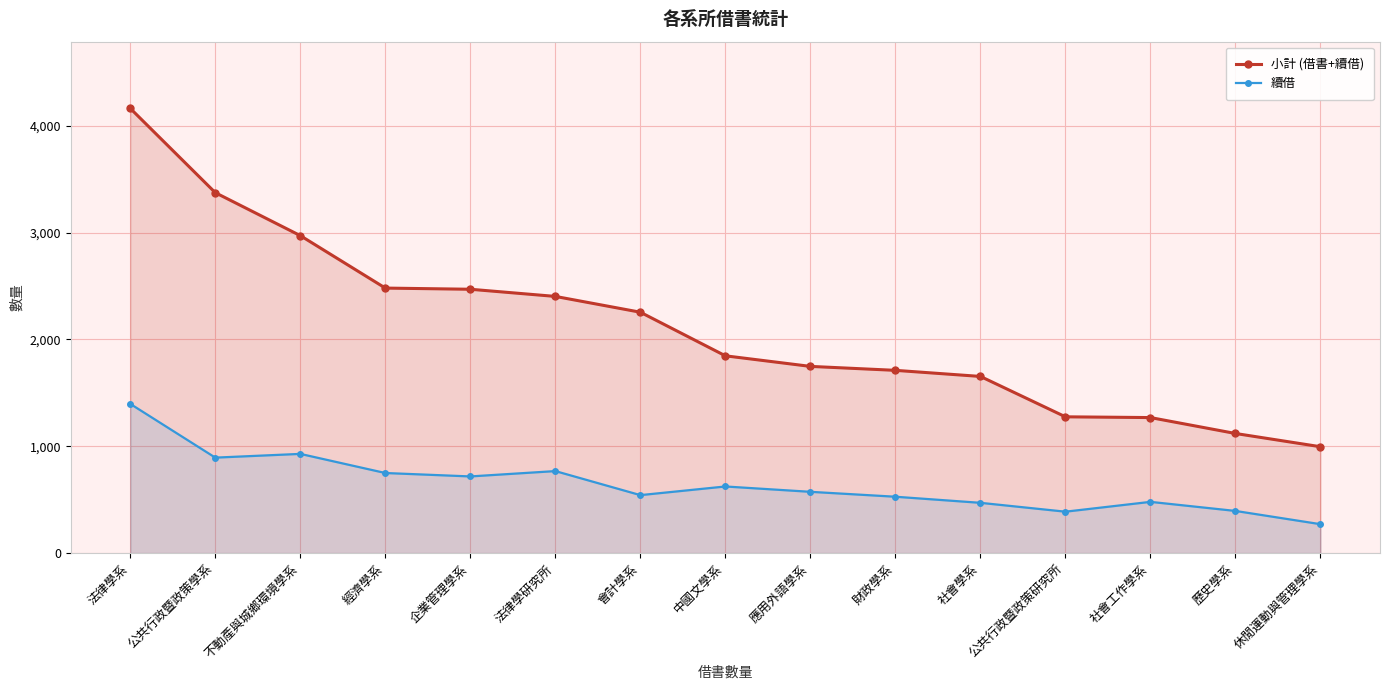

How many lines are shown in the chart?

2